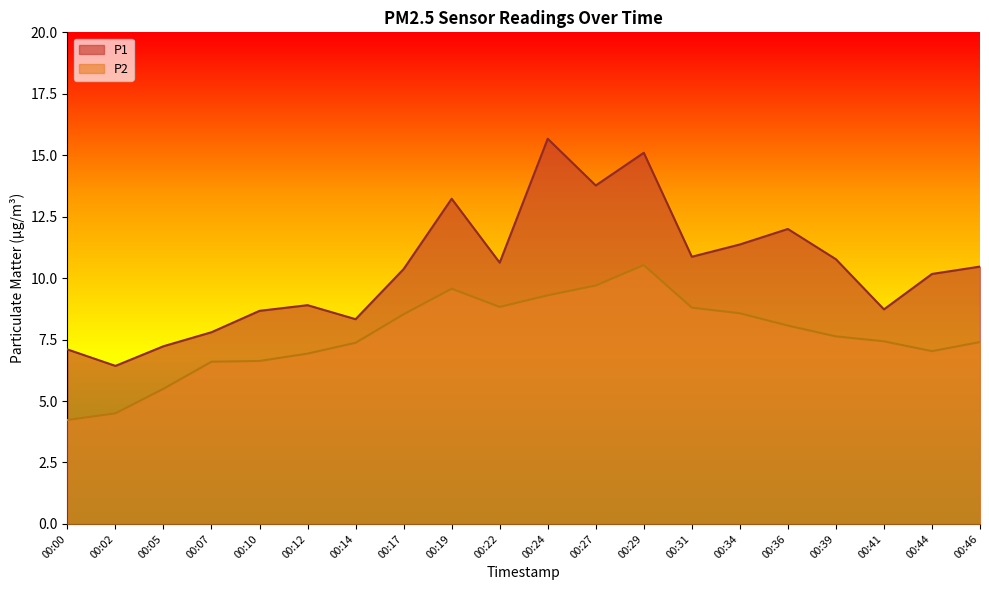

The value of P2 at 00:17 is 8.5. True or false?

True